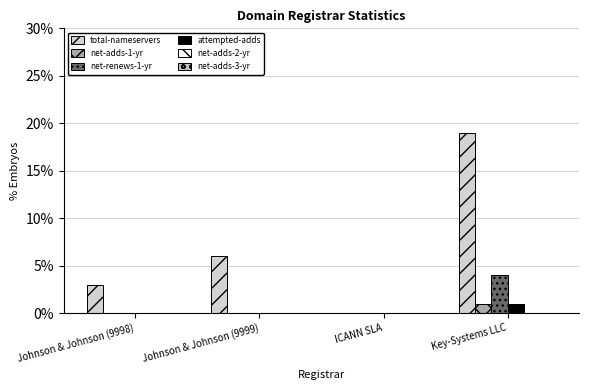

How many distinct data groups are displayed?

4